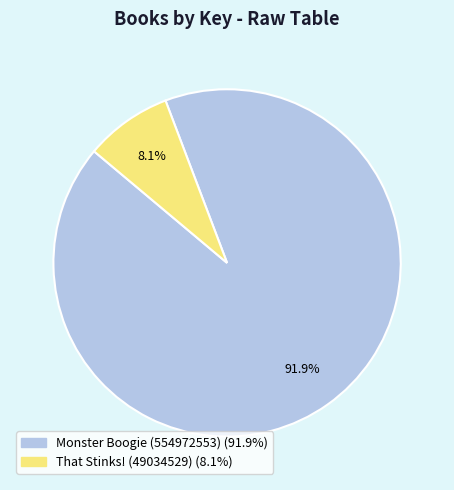

Which has a higher value, That Stinks! (49034529) or Monster Boogie (554972553)?

Monster Boogie (554972553)